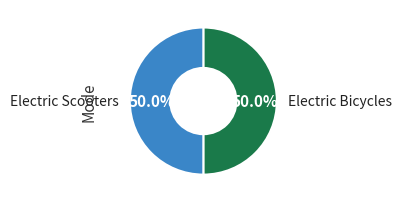

Approximately how many times larger is the value at Electric Bicycles compared to Electric Scooters?

1.0